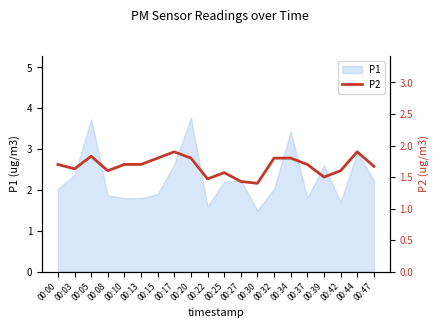

How many values are between 1 and 2?

20